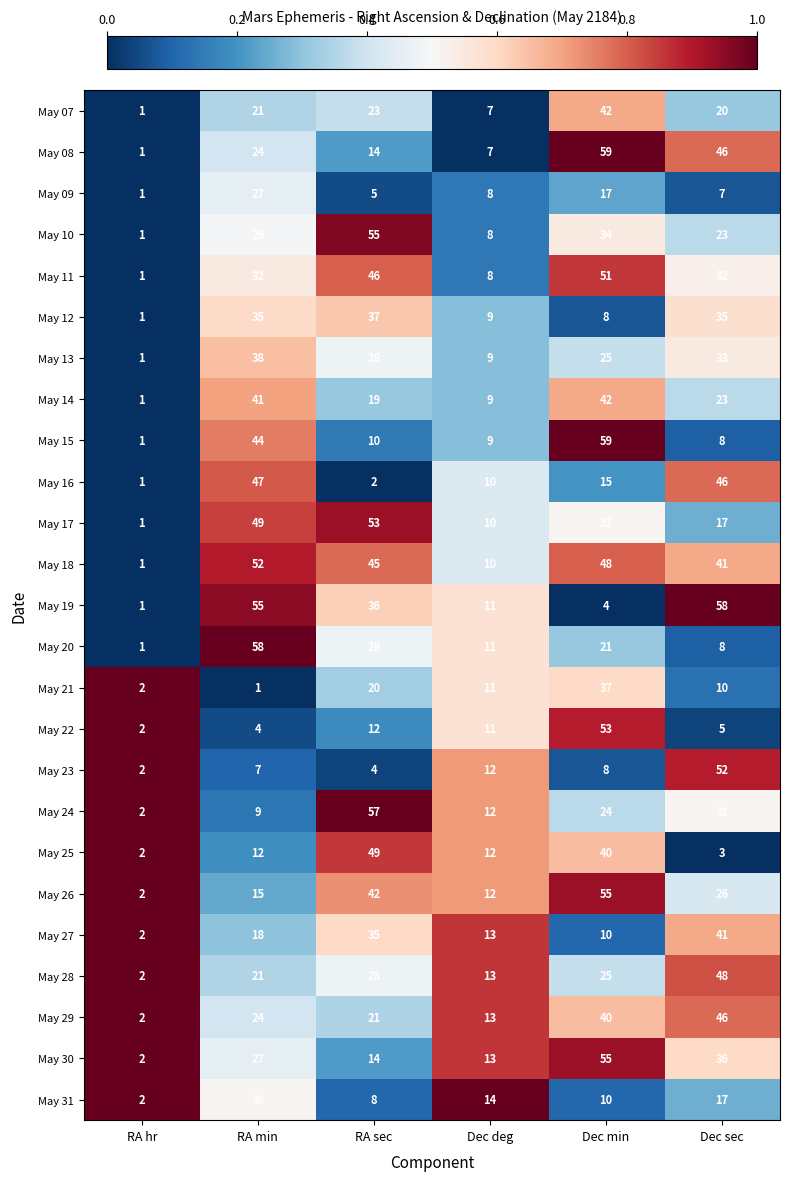

Which series changed the most between RA sec and Dec min?

May 15